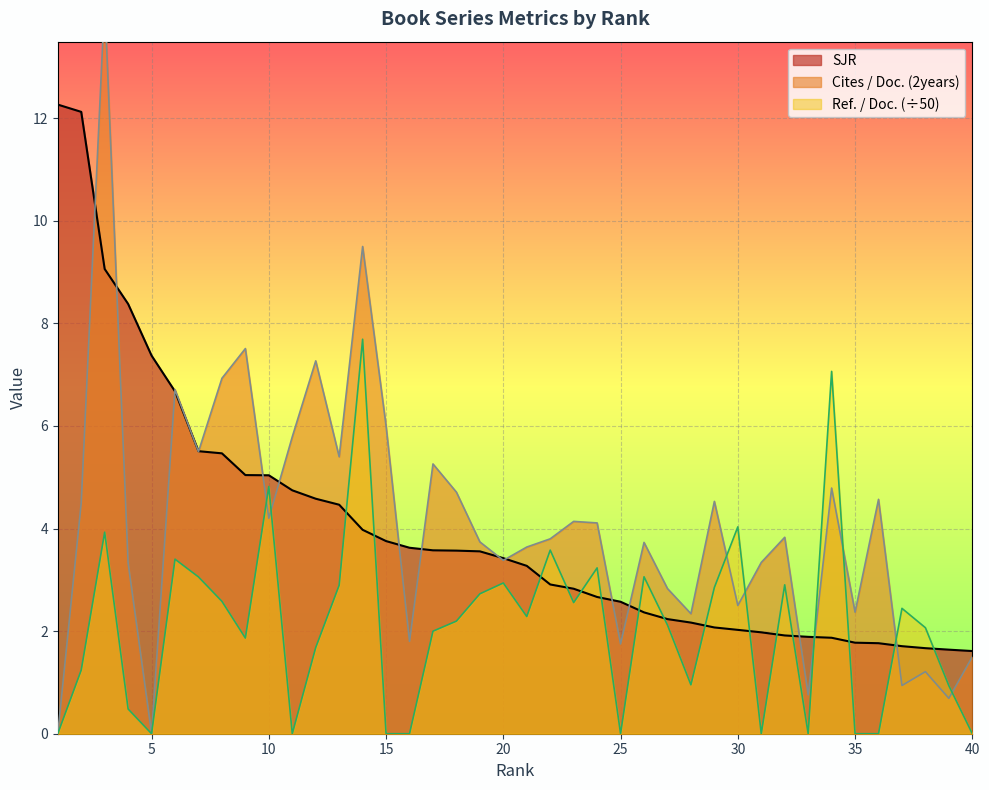

What is the difference between the Cites / Doc. (2years) values at 1 and 19?

3.7